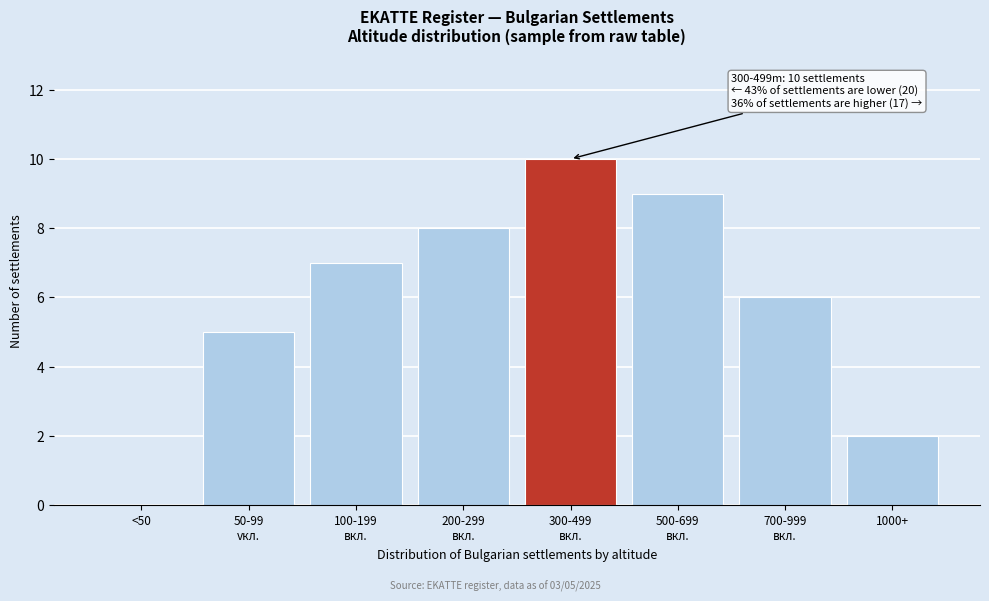

The value at <50 is -6. True or false?

False